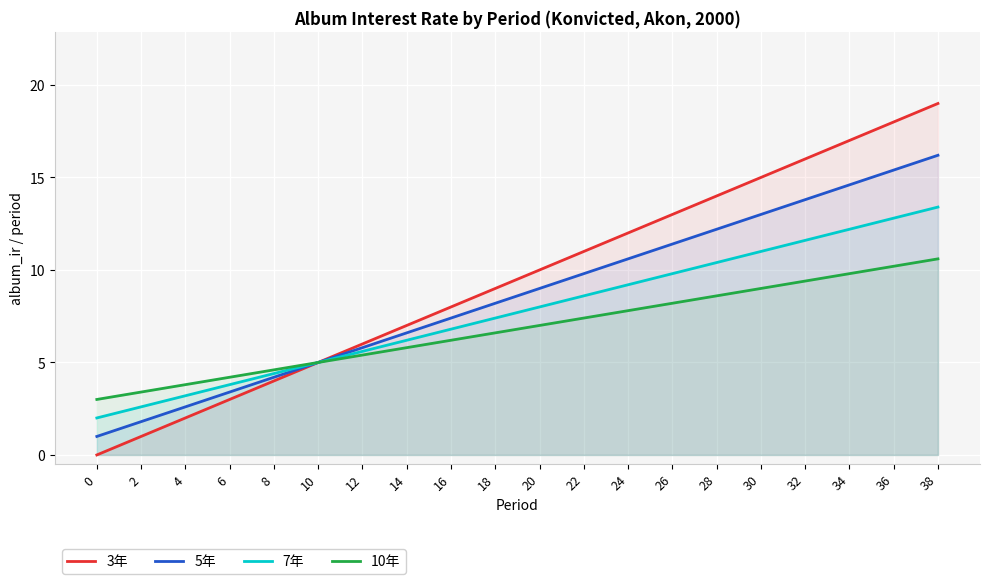

Rank the series at 24 from lowest to highest value.

10年, 7年, 5年, 3年